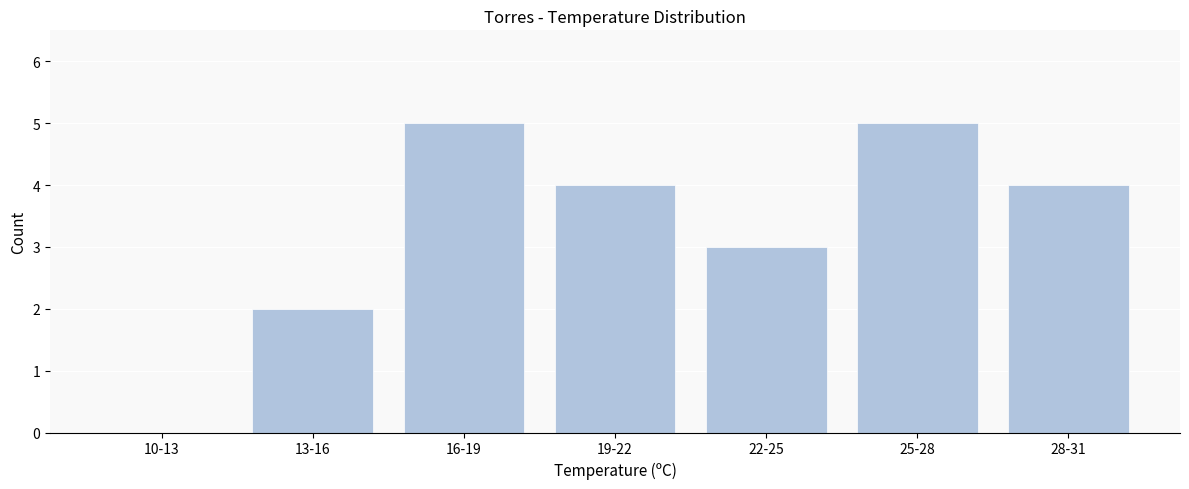

Reading right to left, transcribe all the data shown in this chart.

28-31=4	25-28=5	22-25=3	19-22=4	16-19=5	13-16=2	10-13=0